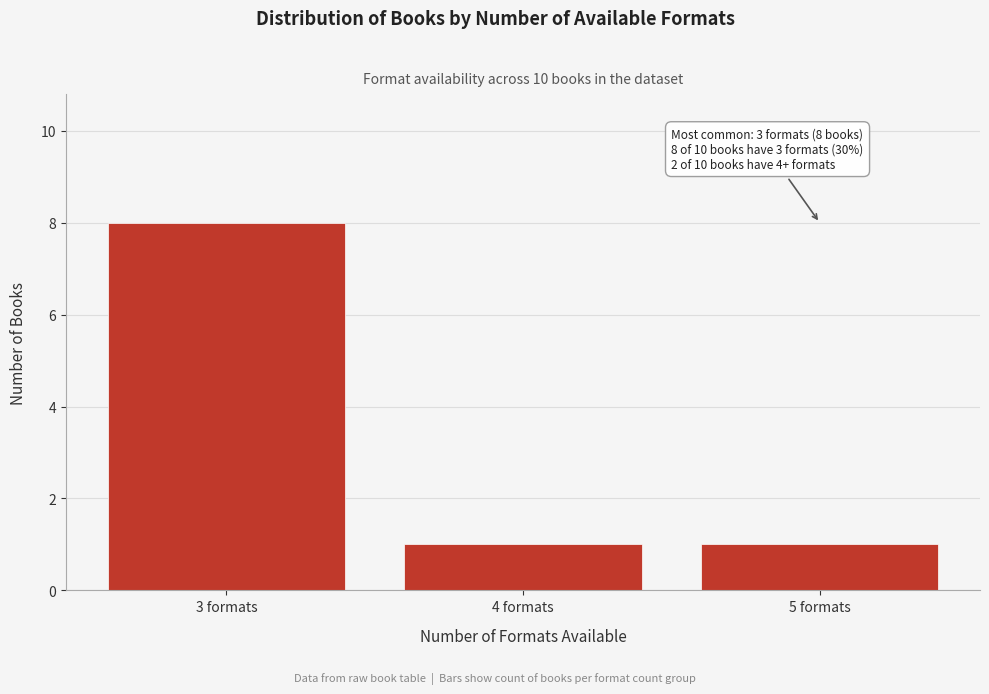

Reading left to right, extract all data points from this chart.

8	1	1